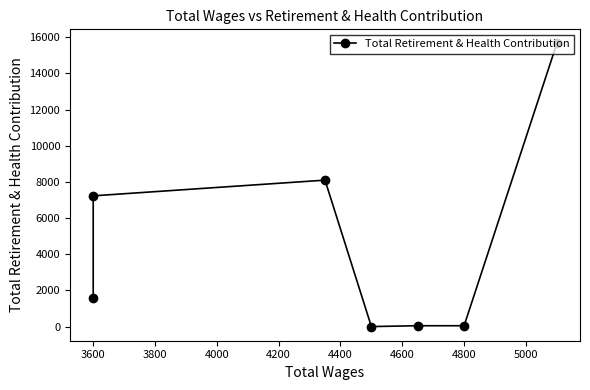

How many positive values are there?

6